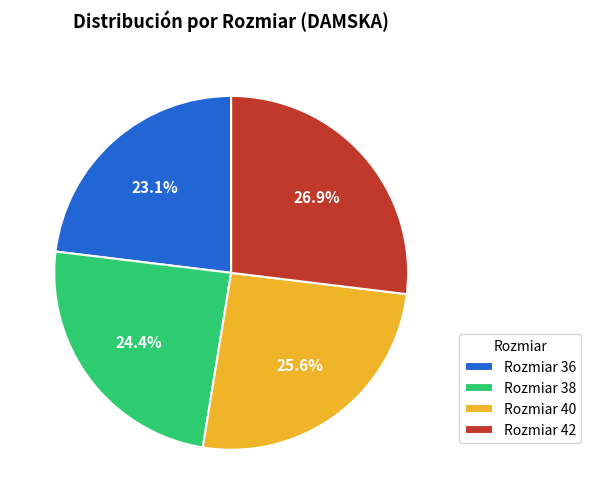

What is the largest slice in the pie chart?

Rozmiar 42